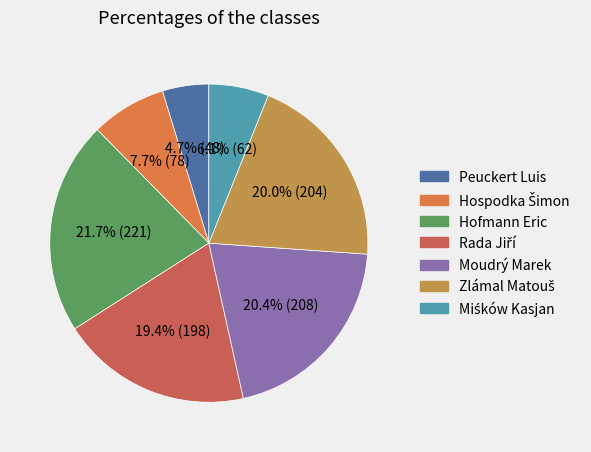

True or false: Zlámal Matouš accounts for 20% of the total.

True